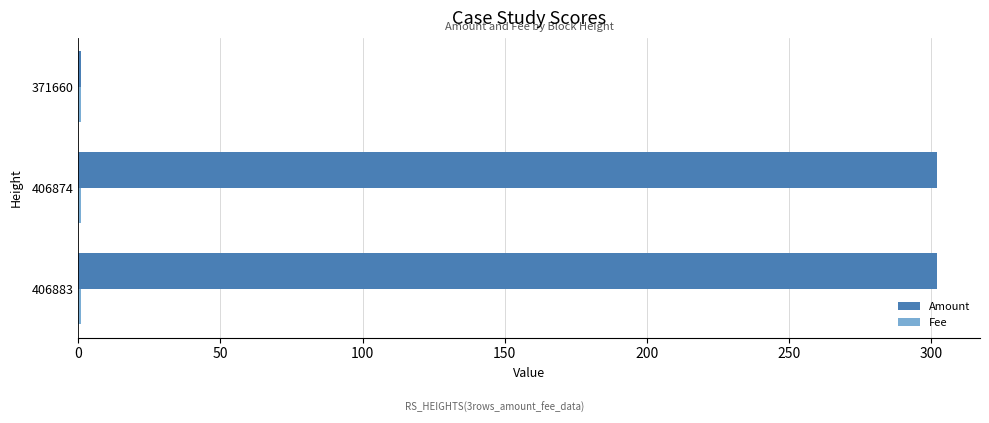

What is the minimum value shown in the chart?

1